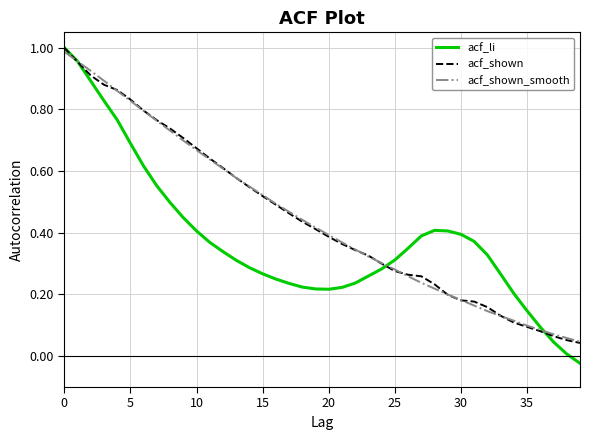

Which series has the largest range (max minus min)?

acf_li